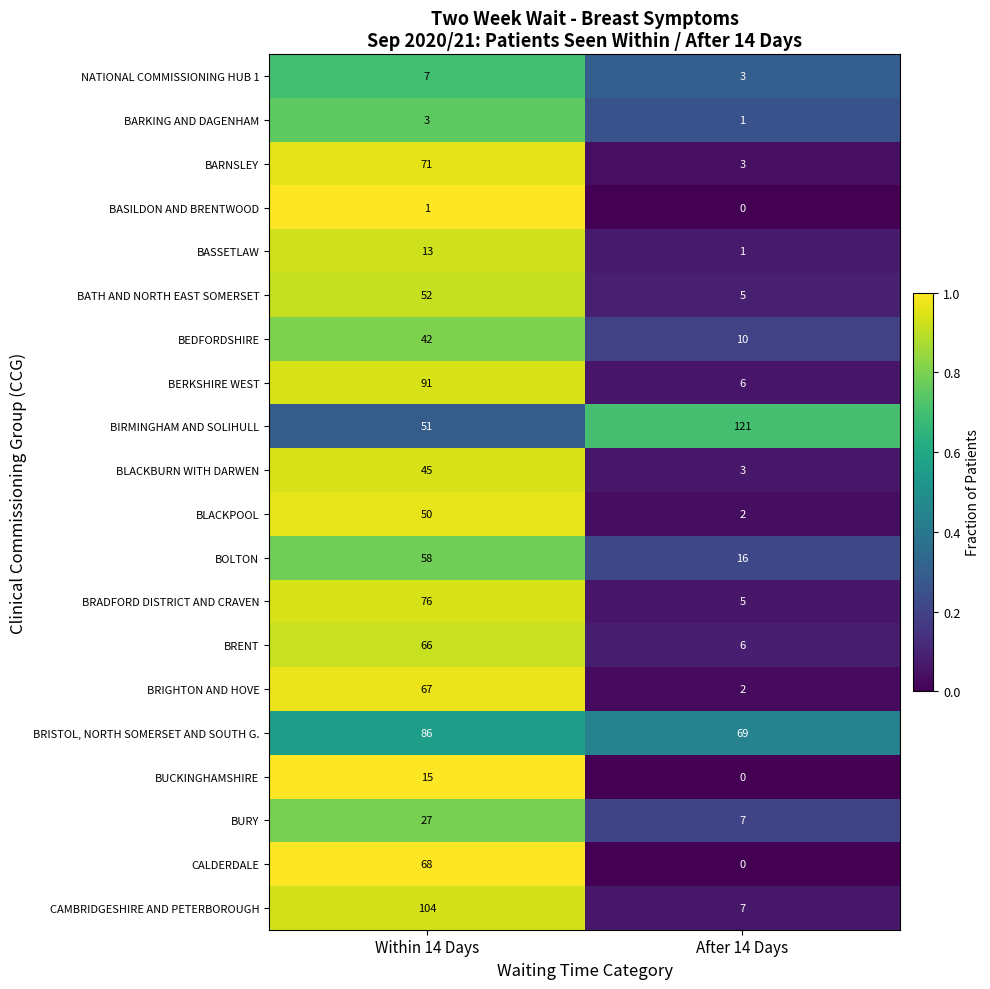

How many distinct data groups are displayed?

20